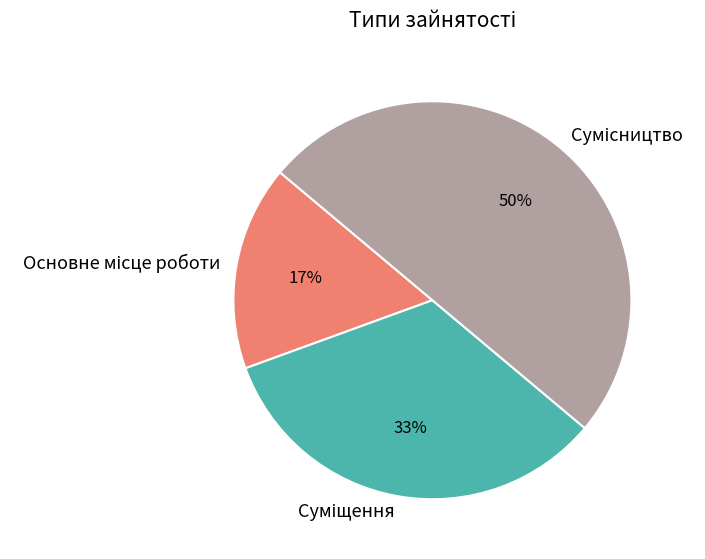

To the nearest percent, what is the difference between the largest and smallest slice percentages?

33%